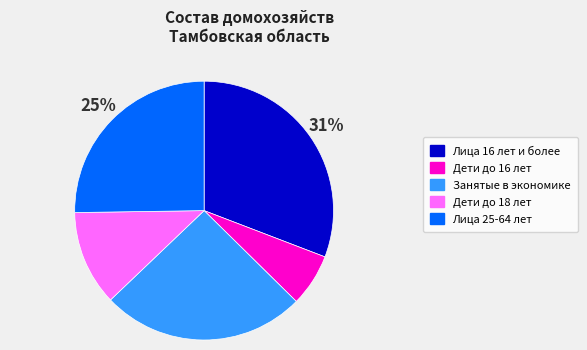

True or false: Занятые в экономике accounts for 36% of the total.

False